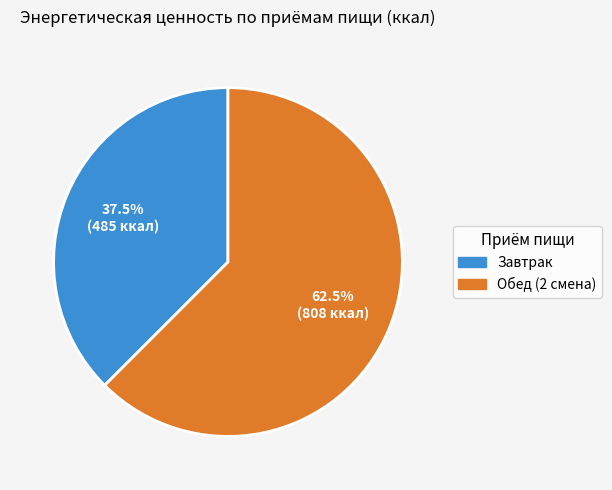

How many slices are in this pie chart?

2